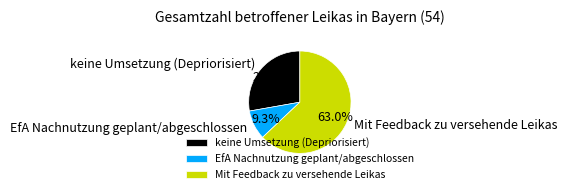

How many segments does this pie chart have?

3